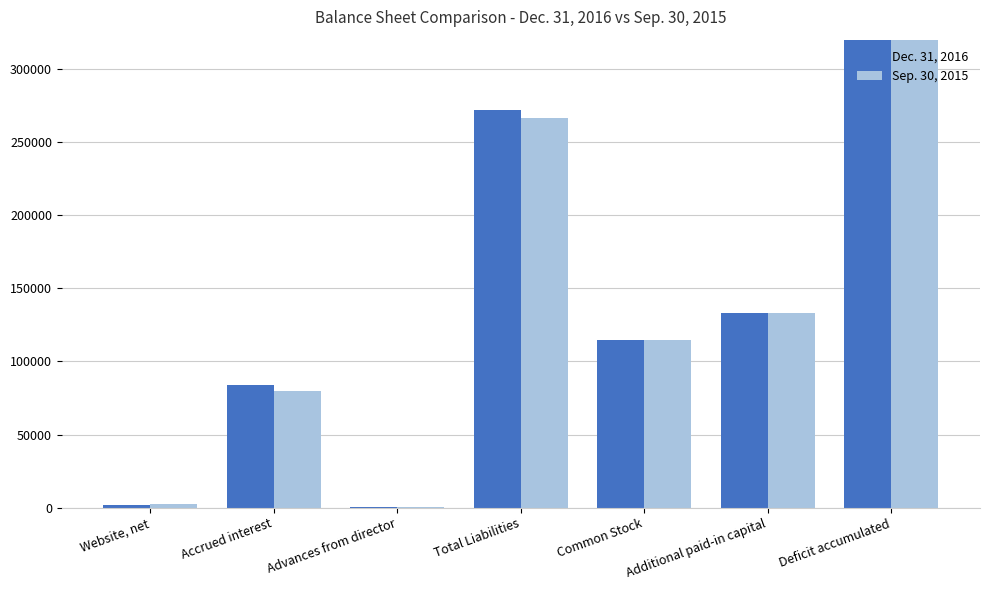

Reading left to right, what are all the values shown in this chart?

Dec. 31, 2016: Website, net=1808	Accrued interest=84153	Advances from director=750	Total Liabilities=271725	Common Stock=114980	Additional paid-in capital=132850	Deficit accumulated=517747
Sep. 30, 2015: Website, net=2583	Accrued interest=79528	Advances from director=750	Total Liabilities=266629	Common Stock=114980	Additional paid-in capital=132850	Deficit accumulated=511876